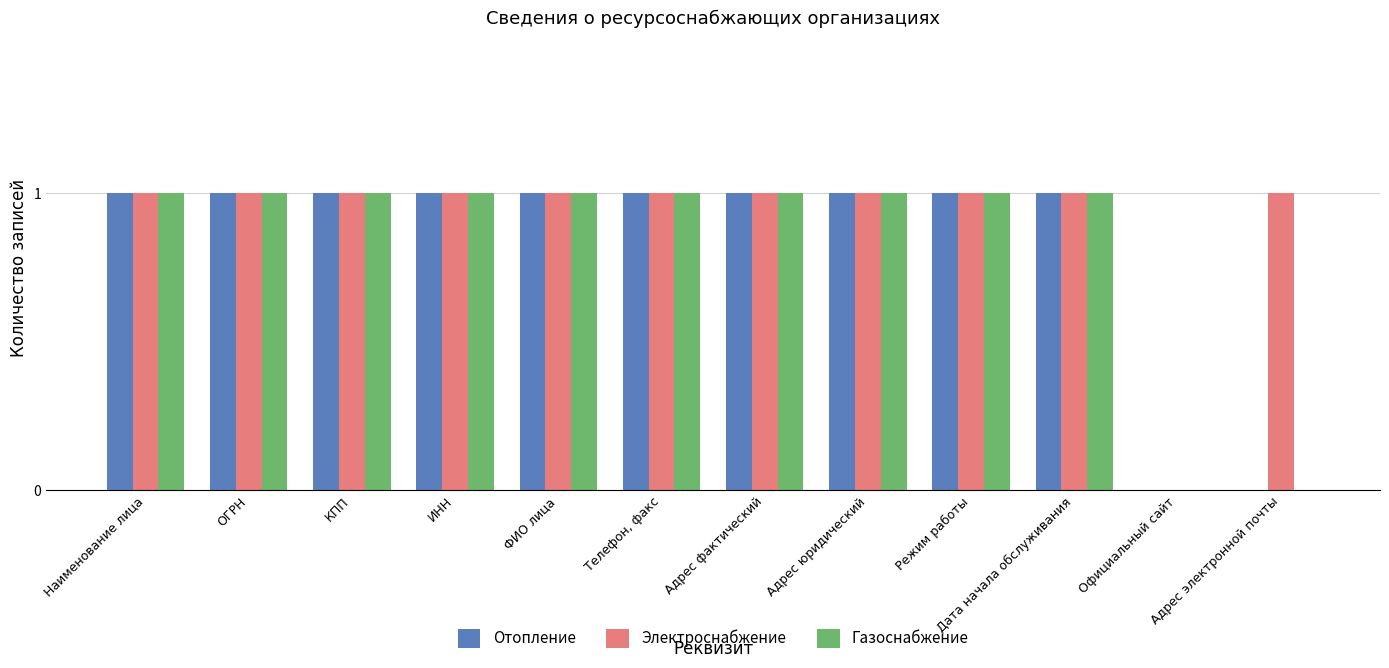

Count the Отопление values in the range 1 to 2.

10